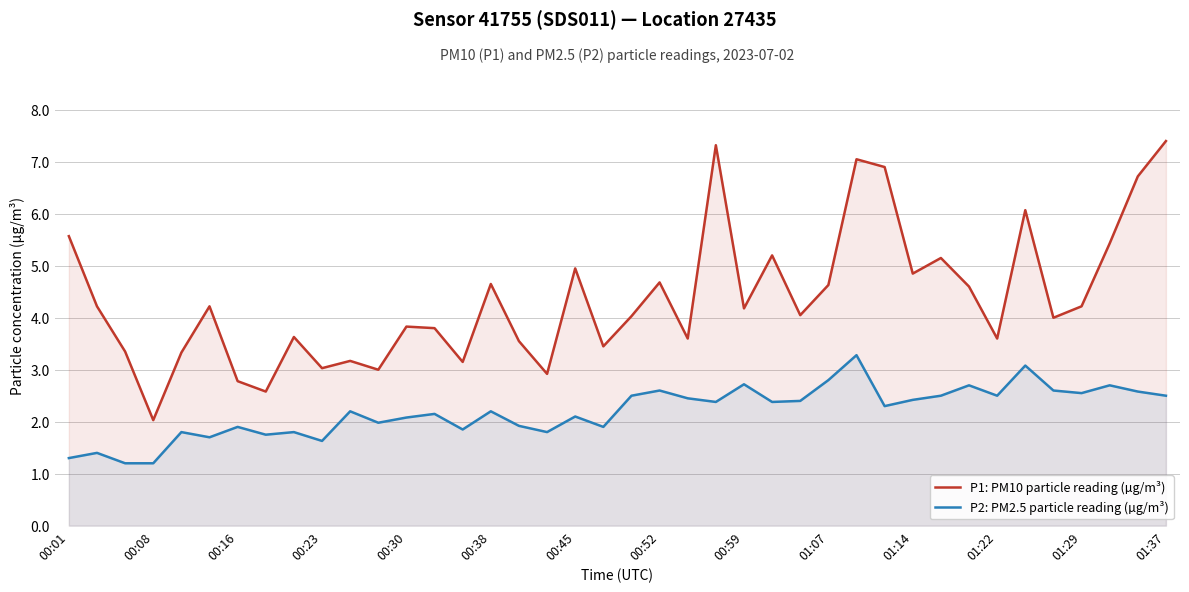

What is the difference between the maximum and minimum values in the P2: PM2.5 particle reading (µg/m³) series?

2.1